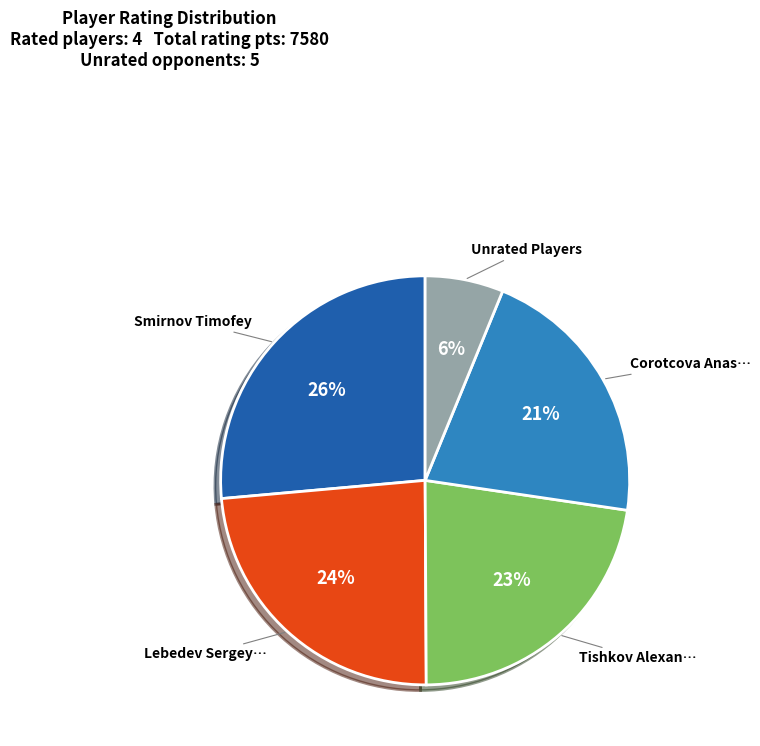

To the nearest percent, what is the difference between the largest and smallest slice percentages?

20%